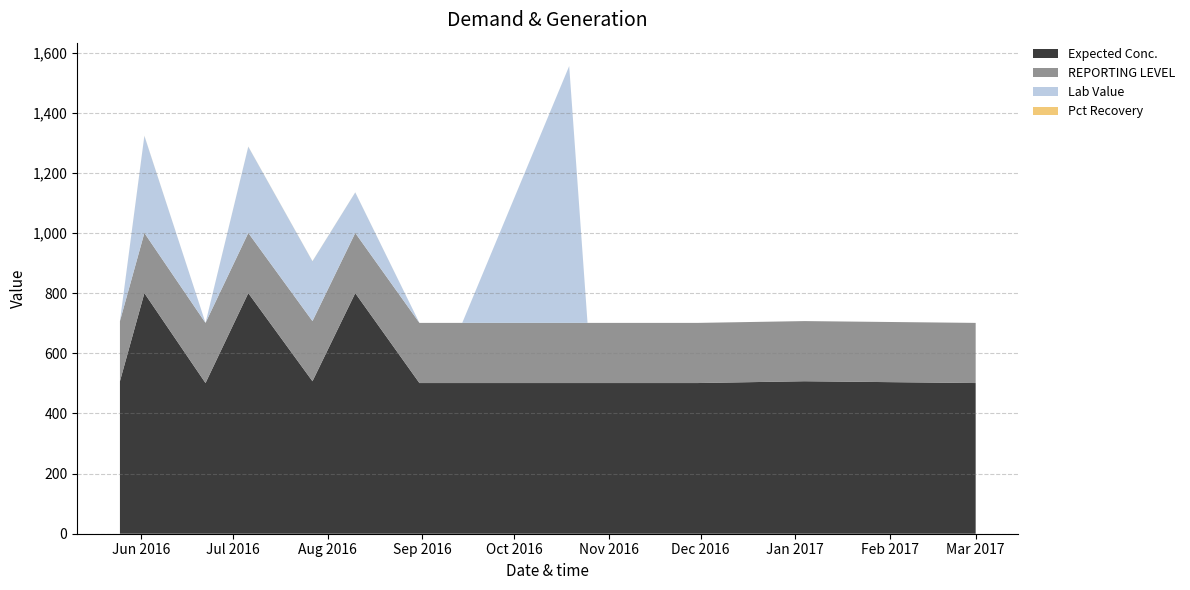

Reading left to right, list all the values displayed in this chart.

Expected Conc.: 2016-05-25=507.0	2016-06-02=800.0	2016-06-22=501.0	2016-07-06=800.0	2016-07-27=507.0	2016-08-10=800.0	2016-08-31=501.0	2016-09-14=501.0	2016-10-19=501.0	2016-10-25=501.0	2016-11-30=501.0	2017-01-04=507.0	2017-03-01=501.0
REPORTING LEVEL: 2016-05-25=200.0	2016-06-02=200.0	2016-06-22=200.0	2016-07-06=200.0	2016-07-27=200.0	2016-08-10=200.0	2016-08-31=200.0	2016-09-14=200.0	2016-10-19=200.0	2016-10-25=200.0	2016-11-30=200.0	2017-01-04=200.0	2017-03-01=200.0
Lab Value: 2016-05-25=0.0	2016-06-02=323.0	2016-06-22=0.0	2016-07-06=287.0	2016-07-27=199.0	2016-08-10=135.0	2016-08-31=0.0	2016-09-14=0.0	2016-10-19=854.0	2016-10-25=0.0	2016-11-30=0.0	2017-01-04=0.0	2017-03-01=0.0
Pct Recovery: 2016-05-25=0.0	2016-06-02=0.4	2016-06-22=0.0	2016-07-06=0.4	2016-07-27=0.4	2016-08-10=0.2	2016-08-31=0.0	2016-09-14=0.0	2016-10-19=0.0	2016-10-25=0.0	2016-11-30=0.0	2017-01-04=0.0	2017-03-01=0.0